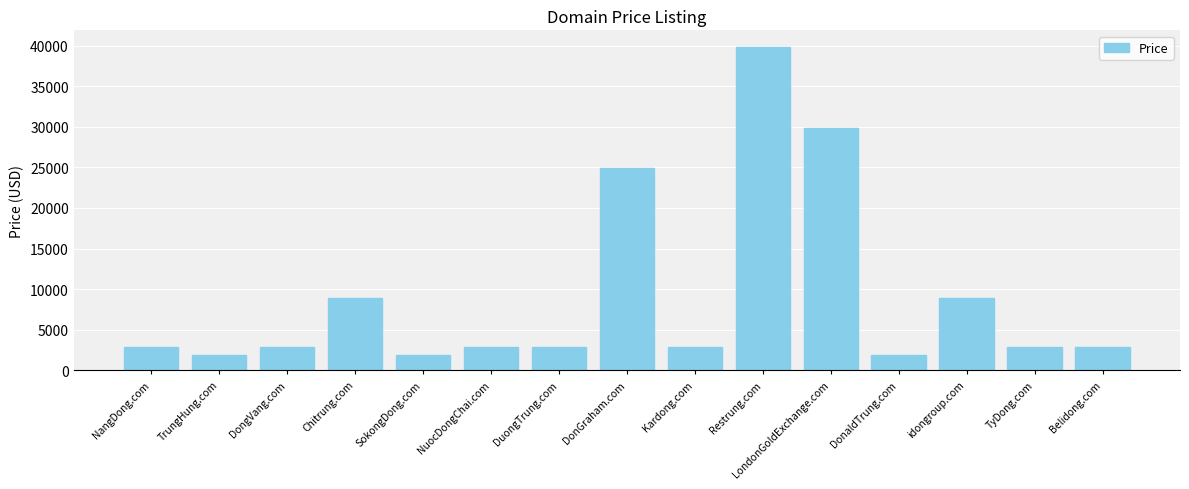

The chart shows a value of 4456 at DongVang.com. True or false?

False